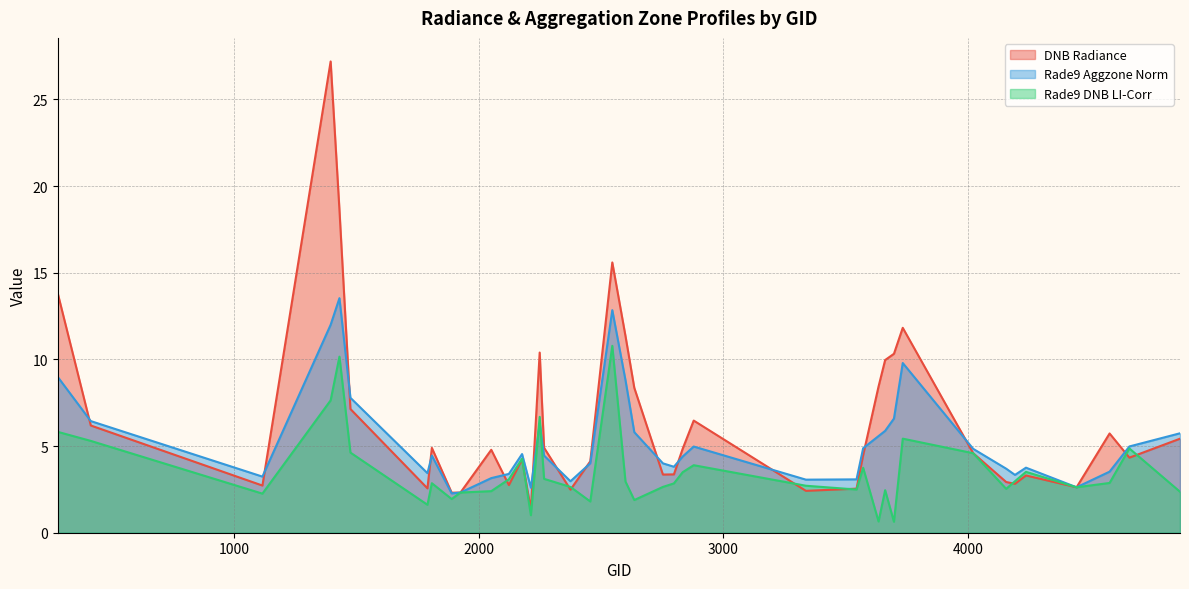

List the series in order of their peak value, lowest first.

Rade9 DNB LI-Corr, Rade9 Aggzone Norm, DNB Radiance